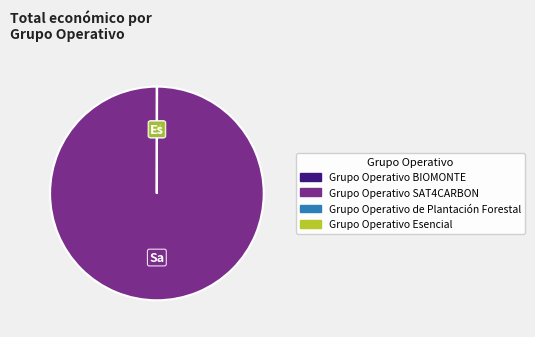

Is there any slice that represents more than half of the pie?

Yes